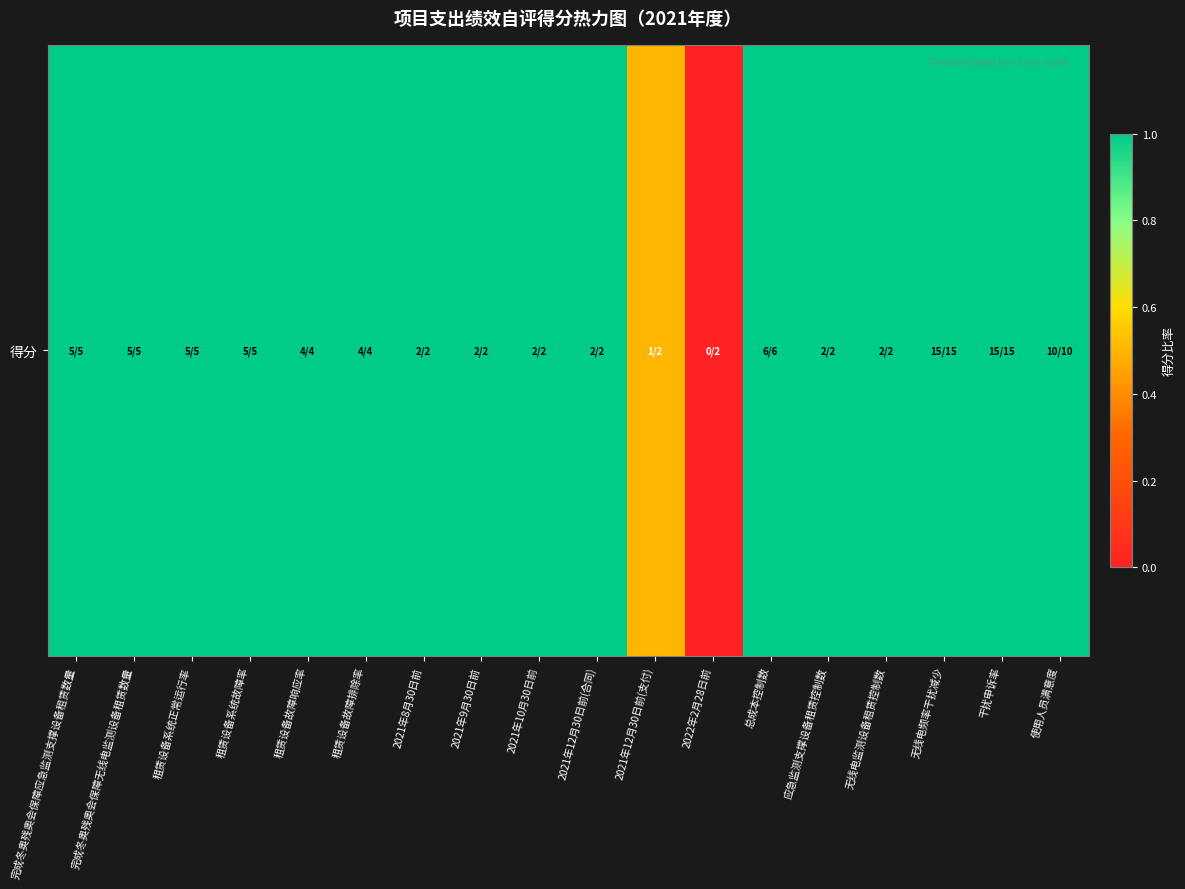

Rank the categories by value from highest to lowest.

完成冬奥残奥会保障应急监测支撑设备租赁数量, 完成冬奥残奥会保障无线电监测设备租赁数量, 租赁设备系统正常运行率, 租赁设备系统故障率, 租赁设备故障响应率, 租赁设备故障排除率, 2021年8月30日前, 2021年9月30日前, 2021年10月30日前, 2021年12月30日前(合同), 总成本控制数, 应急监测支撑设备租赁控制数, 无线电监测设备租赁控制数, 无线电频率干扰减少, 干扰申诉率, 使用人员满意度, 2021年12月30日前(支付), 2022年2月28日前